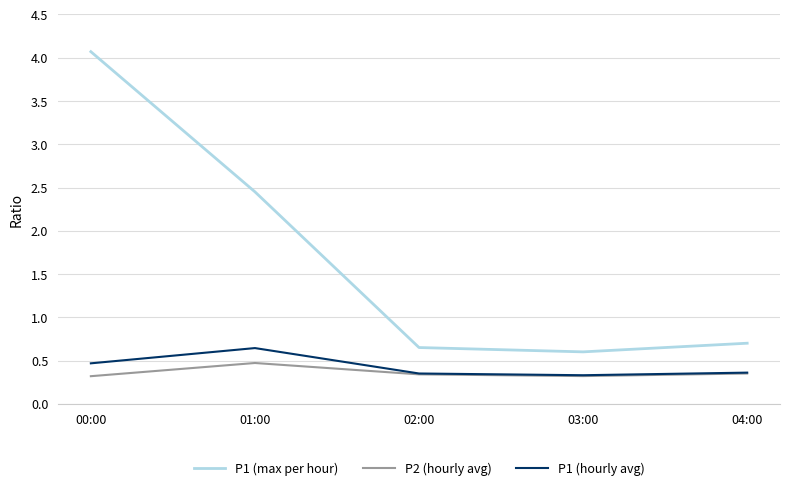

Which series has the widest spread of values?

P1 (max per hour)